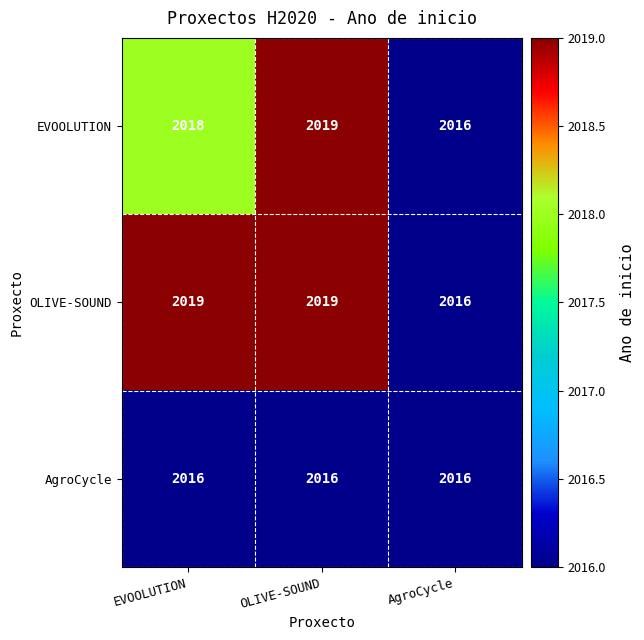

At how many categories does at least one series exceed 2017?

2